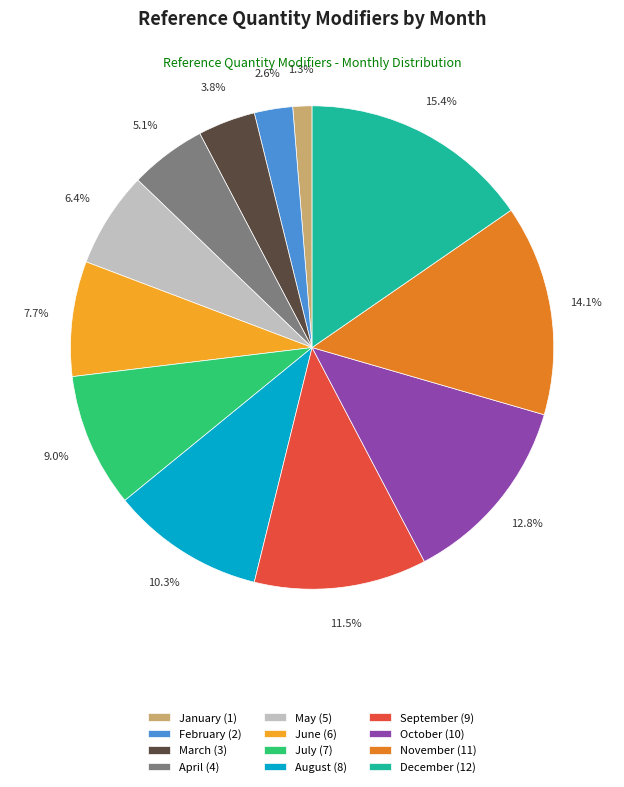

Rank the categories by value from highest to lowest.

December, November, October, September, August, July, June, May, April, March, February, January